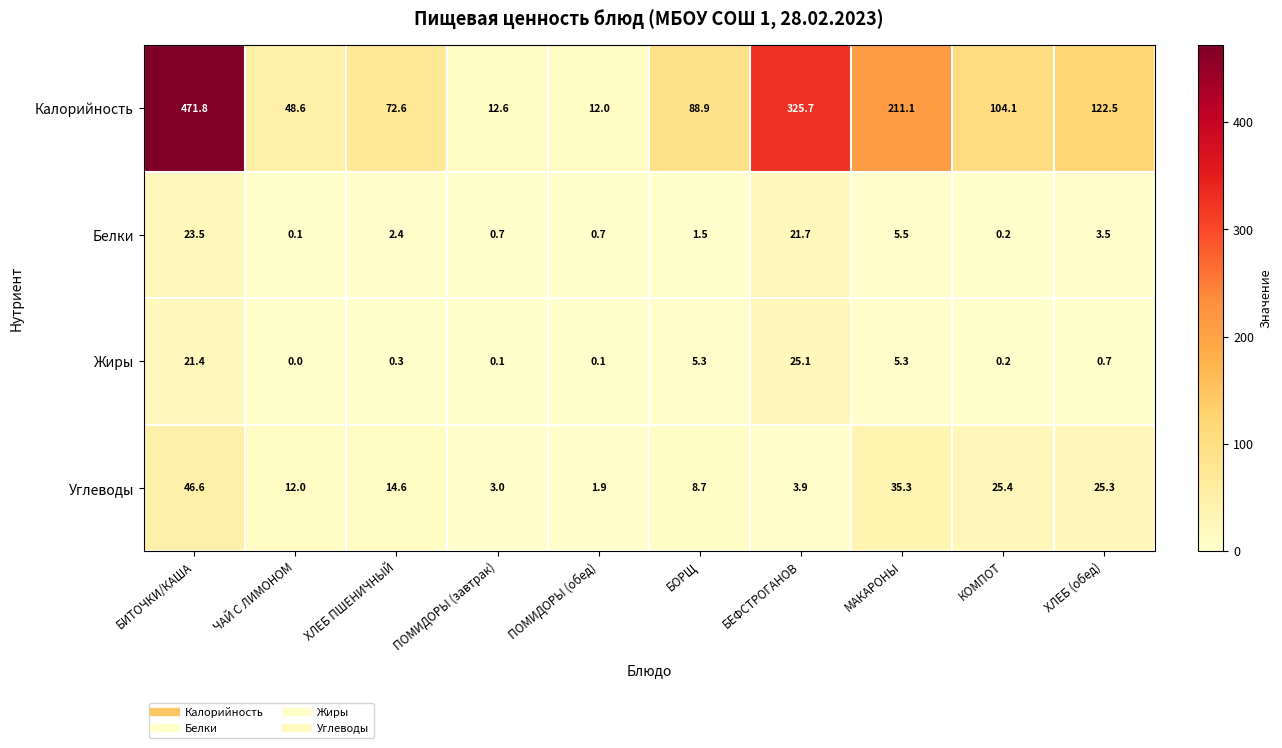

Is it true that Калорийность equals 88.9 at БОРЩ?

True